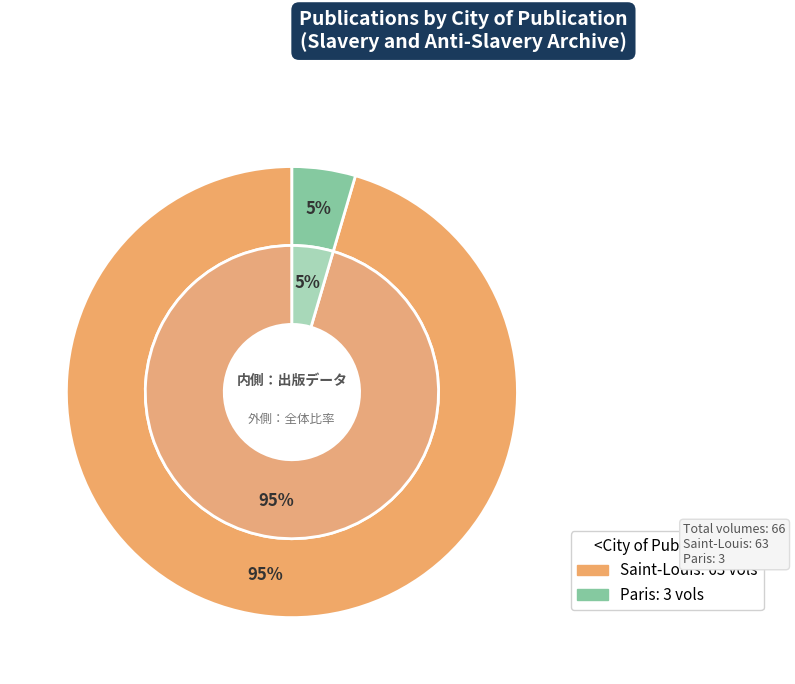

Rank the categories by value from lowest to highest.

Paris, Saint-Louis